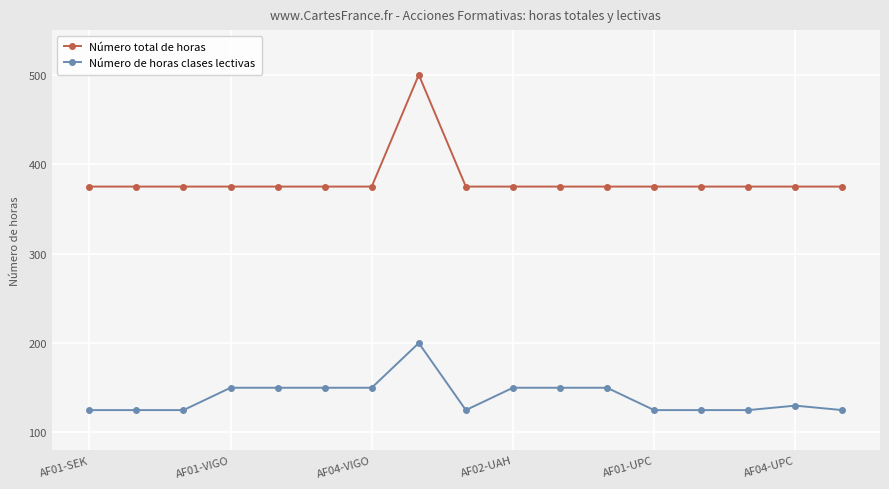

Which series has the widest spread of values?

Número total de horas